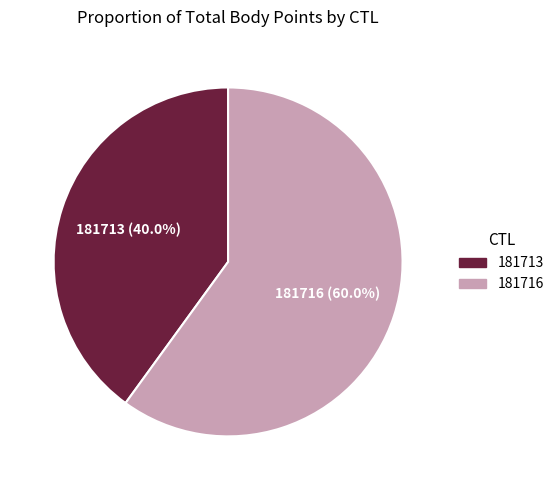

To the nearest percent, what is the combined percentage of 181713 and 181716?

100%